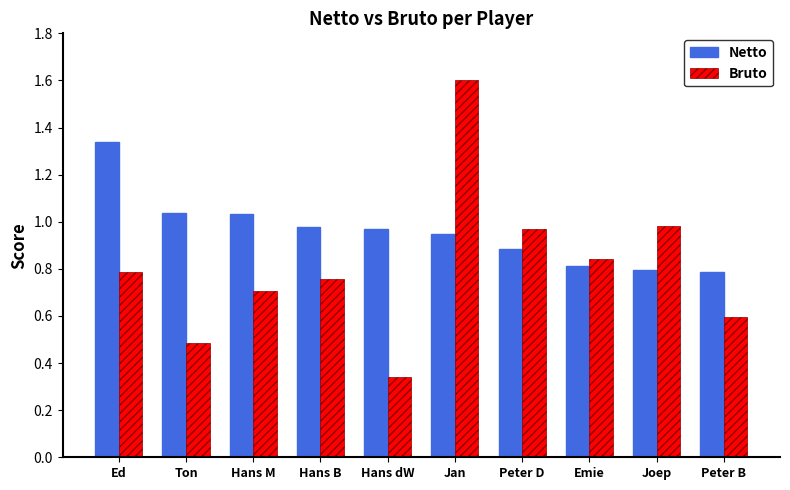

Is the value of Bruto at Peter D greater than the value of Netto at Peter D?

Yes